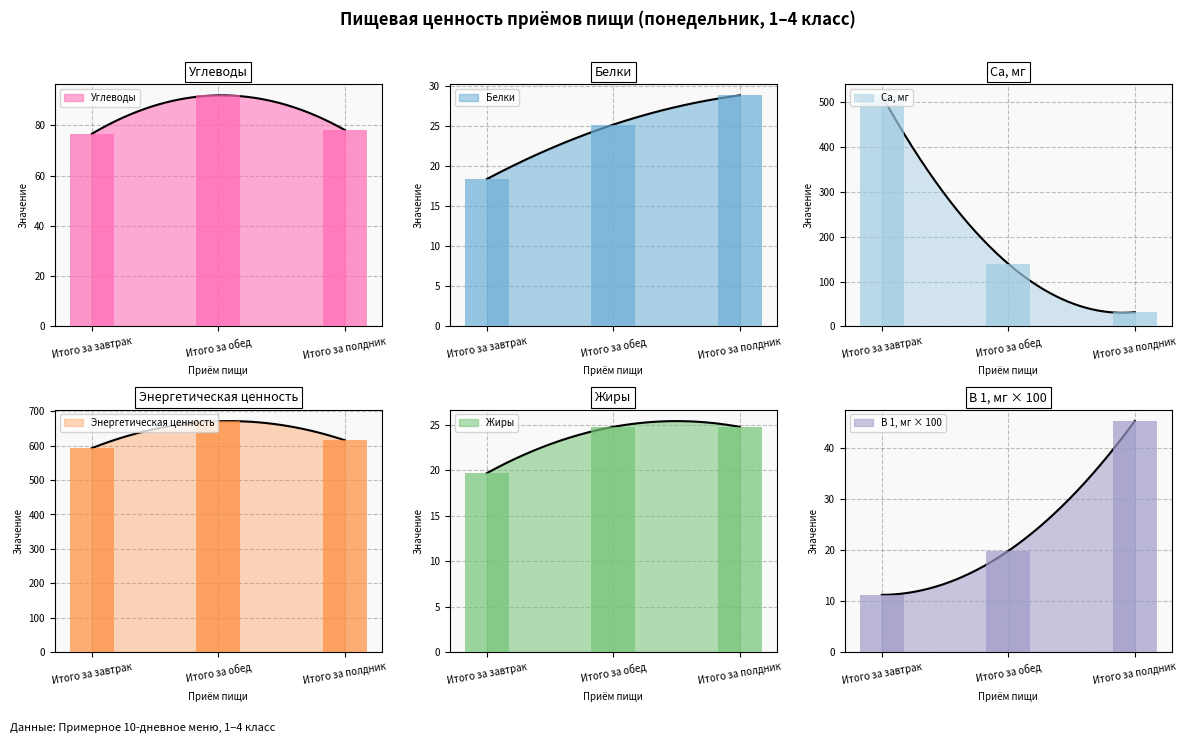

What is the smallest value displayed?

11.2